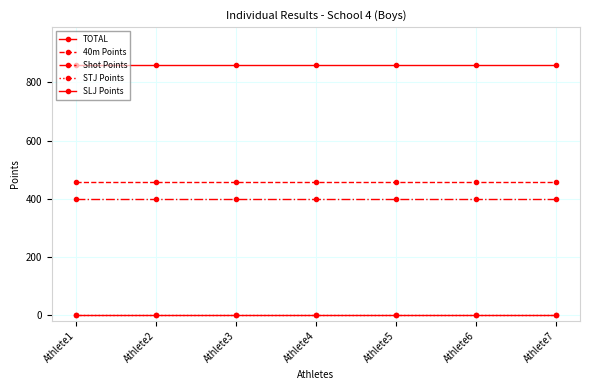

Reading left to right, list all the values displayed in this chart.

TOTAL: Athlete1=861.1	Athlete2=861.1	Athlete3=861.1	Athlete4=861.1	Athlete5=861.1	Athlete6=861.1	Athlete7=861.1
40m Points: Athlete1=457.1	Athlete2=457.1	Athlete3=457.1	Athlete4=457.1	Athlete5=457.1	Athlete6=457.1	Athlete7=457.1
Shot Points: Athlete1=400.0	Athlete2=400.0	Athlete3=400.0	Athlete4=400.0	Athlete5=400.0	Athlete6=400.0	Athlete7=400.0
STJ Points: Athlete1=1.0	Athlete2=1.0	Athlete3=1.0	Athlete4=1.0	Athlete5=1.0	Athlete6=1.0	Athlete7=1.0
SLJ Points: Athlete1=1.0	Athlete2=1.0	Athlete3=1.0	Athlete4=1.0	Athlete5=1.0	Athlete6=1.0	Athlete7=1.0